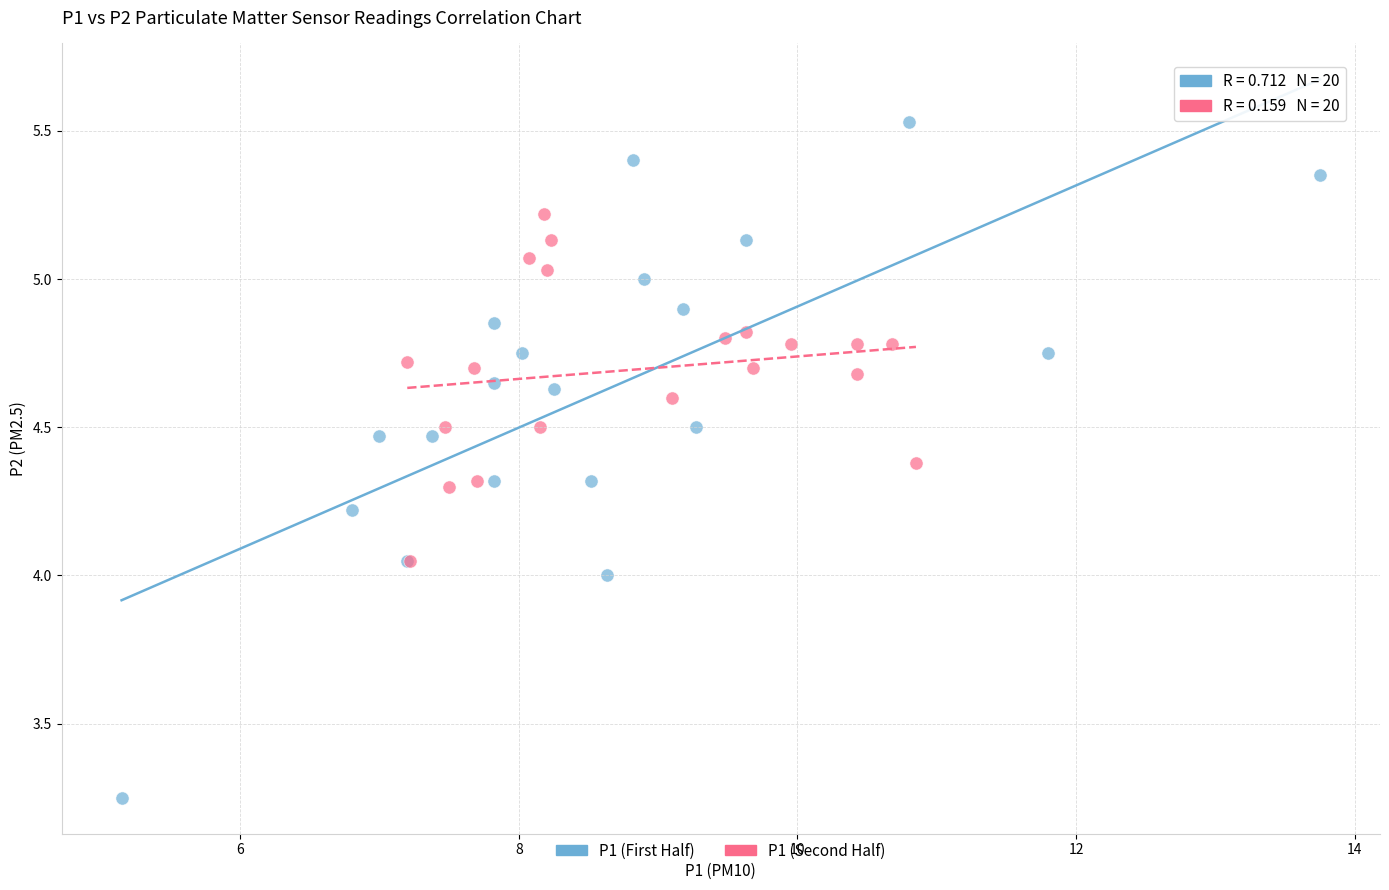

Which series reaches the maximum Y coordinate?

P1 (First Half)